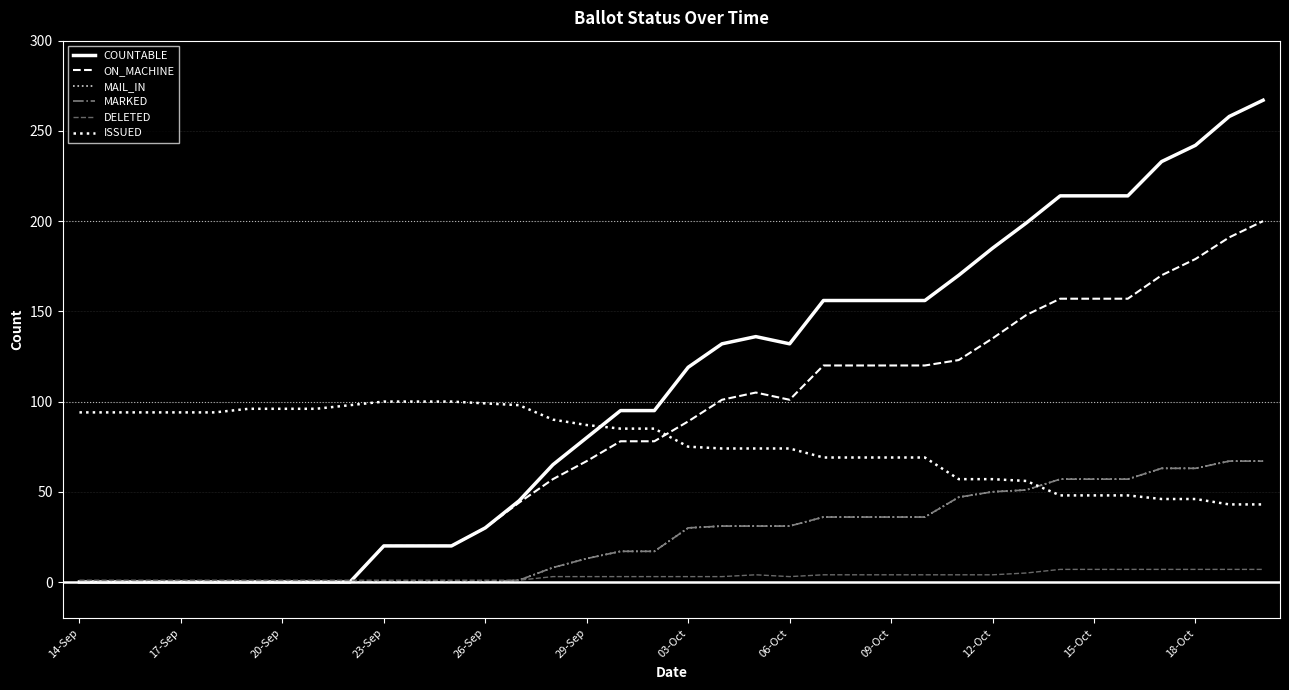

Reading left to right, what are all the values shown in this chart?

COUNTABLE: 0	0	0	0	0	0	0	0	0	20	20	20	30	45	65	80	95	95	119	132	136	132	156	156	156	156	170	185	199	214	214	214	233	242	258	267
ON_MACHINE: 0	0	0	0	0	0	0	0	0	20	20	20	30	44	57	67	78	78	89	101	105	101	120	120	120	120	123	135	148	157	157	157	170	179	191	200
MAIL_IN: 0	0	0	0	0	0	0	0	0	0	0	0	0	1	8	13	17	17	30	31	31	31	36	36	36	36	47	50	51	57	57	57	63	63	67	67
MARKED: 0	0	0	0	0	0	0	0	0	0	0	0	0	1	8	13	17	17	30	31	31	31	36	36	36	36	47	50	51	57	57	57	63	63	67	67
DELETED: 1	1	1	1	1	1	1	1	1	1	1	1	1	1	3	3	3	3	3	3	4	3	4	4	4	4	4	4	5	7	7	7	7	7	7	7
ISSUED: 94	94	94	94	94	96	96	96	98	100	100	100	99	98	90	87	85	85	75	74	74	74	69	69	69	69	57	57	56	48	48	48	46	46	43	43